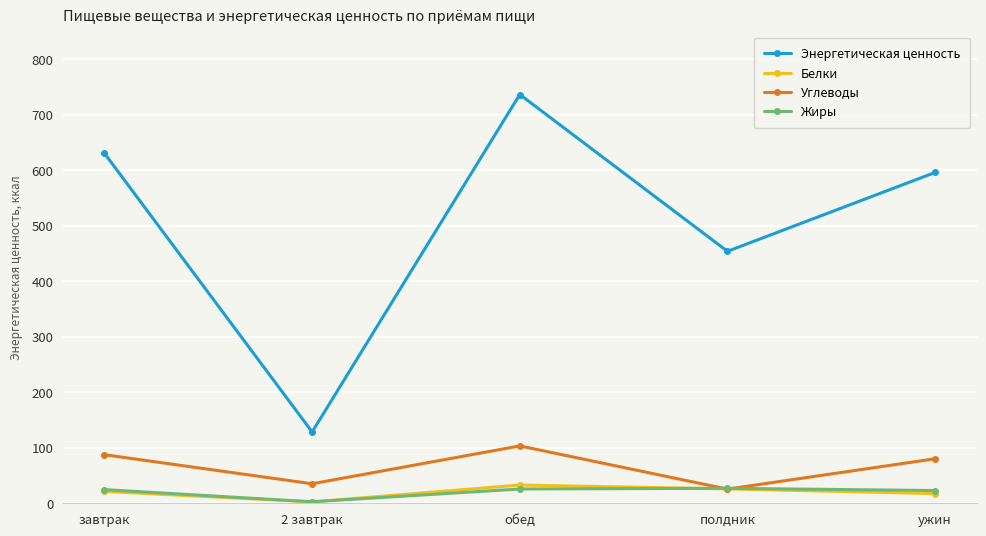

In Жиры, how many points are lower than both neighbors (excluding endpoints)?

1